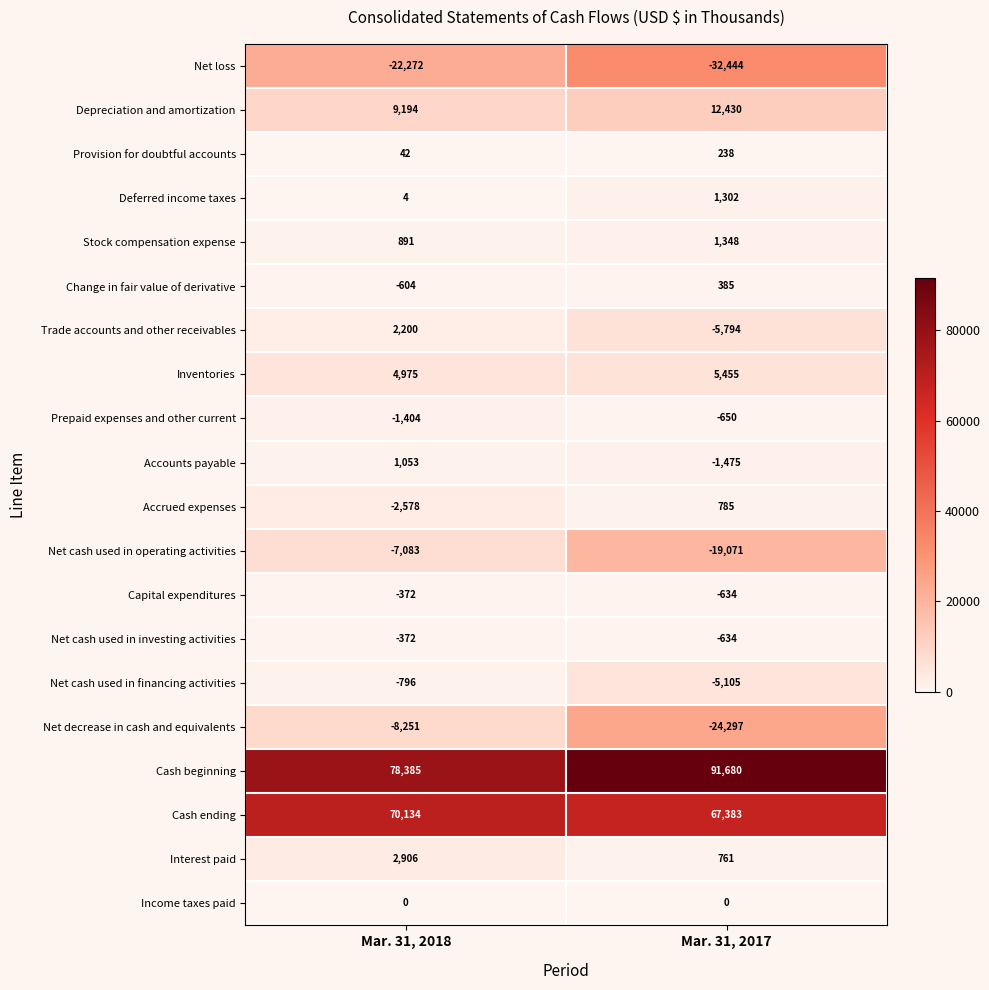

What is the average value of the Accounts payable series?

-211